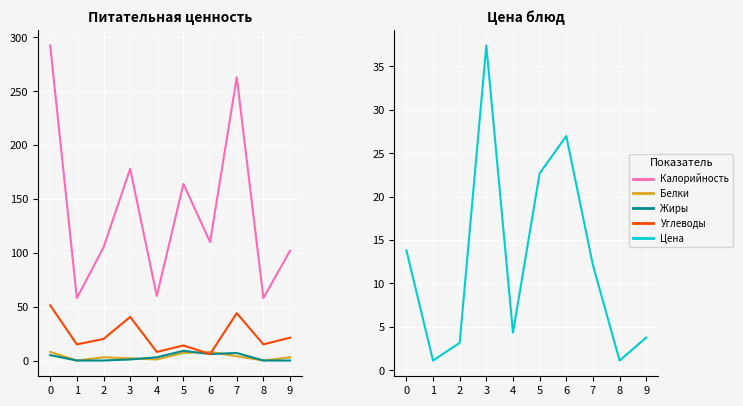

List the series in order of their peak value, lowest first.

Белки, Жиры, Цена, Углеводы, Калорийность